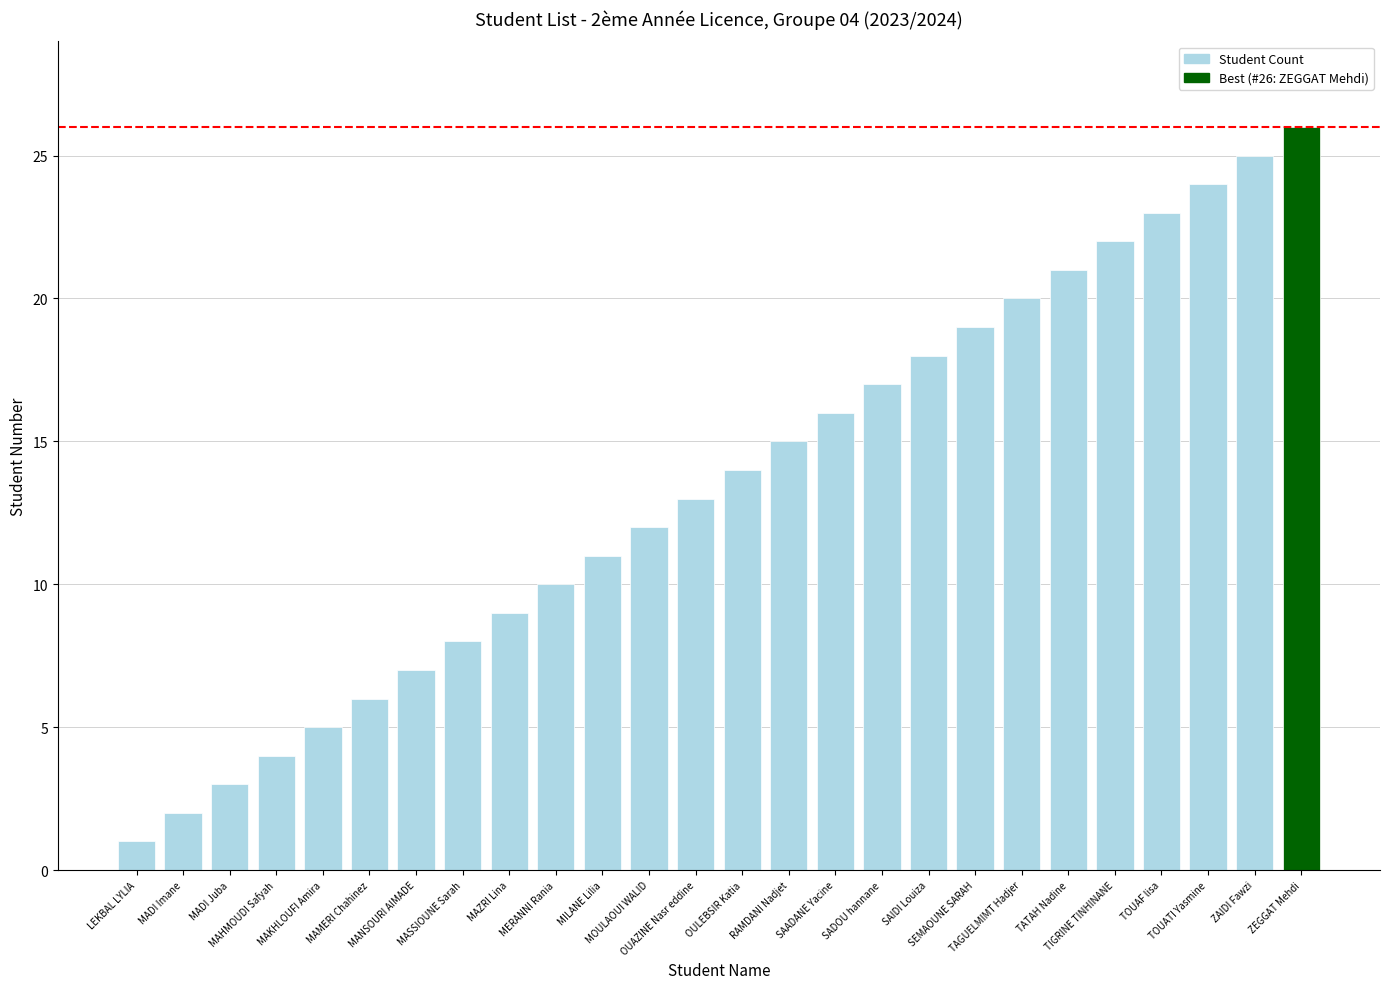

Reading left to right, transcribe all the data shown in this chart.

LEKBAL LYLIA=1	MADI Imane=2	MADI Juba=3	MAHMOUDI Safyah=4	MAKHLOUFI Amira=5	MAMERI Chahinez=6	MANSOURI AIMADE=7	MASSIOUNE Sarah=8	MAZRI Lina=9	MERANNI Rania=10	MILANE Lilia=11	MOULAOUI WALID=12	OUAZINE Nasr eddine=13	OULEBSIR Katia=14	RAMDANI Nadjet=15	SAADANE Yacine=16	SADOU hannane=17	SAIDI Louiza=18	SEMAOUNE SARAH=19	TAGUELMIMT Hadjer=20	TATAH Nadine=21	TIGRINE TINHINANE=22	TOUAF lisa=23	TOUATI Yasmine=24	ZAIDI Fawzi=25	ZEGGAT Mehdi=26